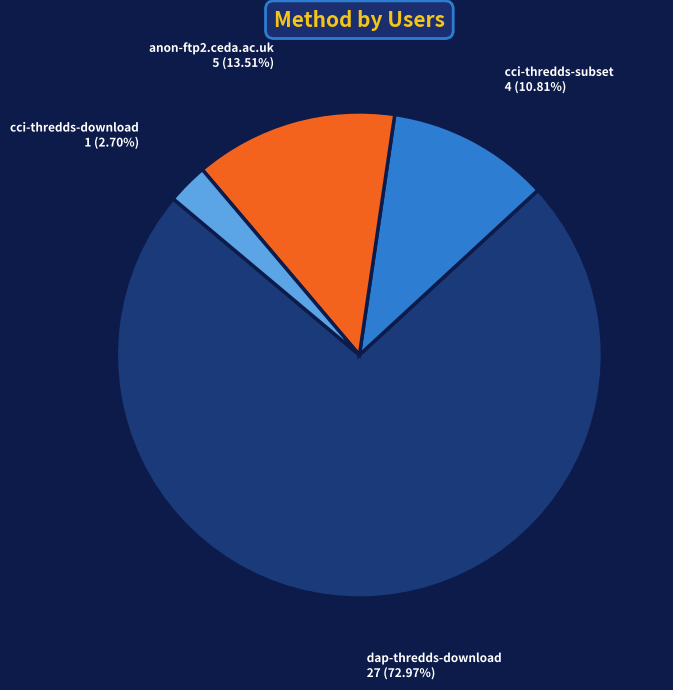

To the nearest percent, what is the average slice percentage?

25%